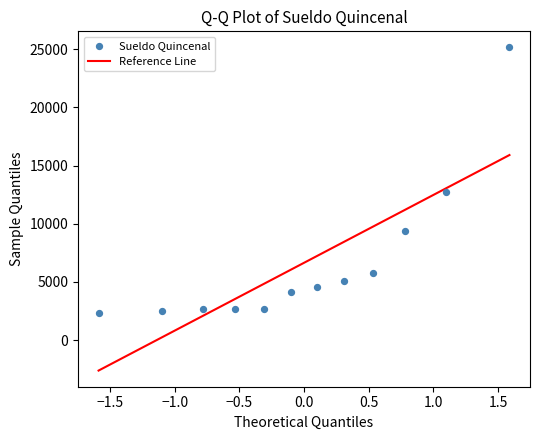

What Y value in the scatter plot is closest to 13735?

12752.3